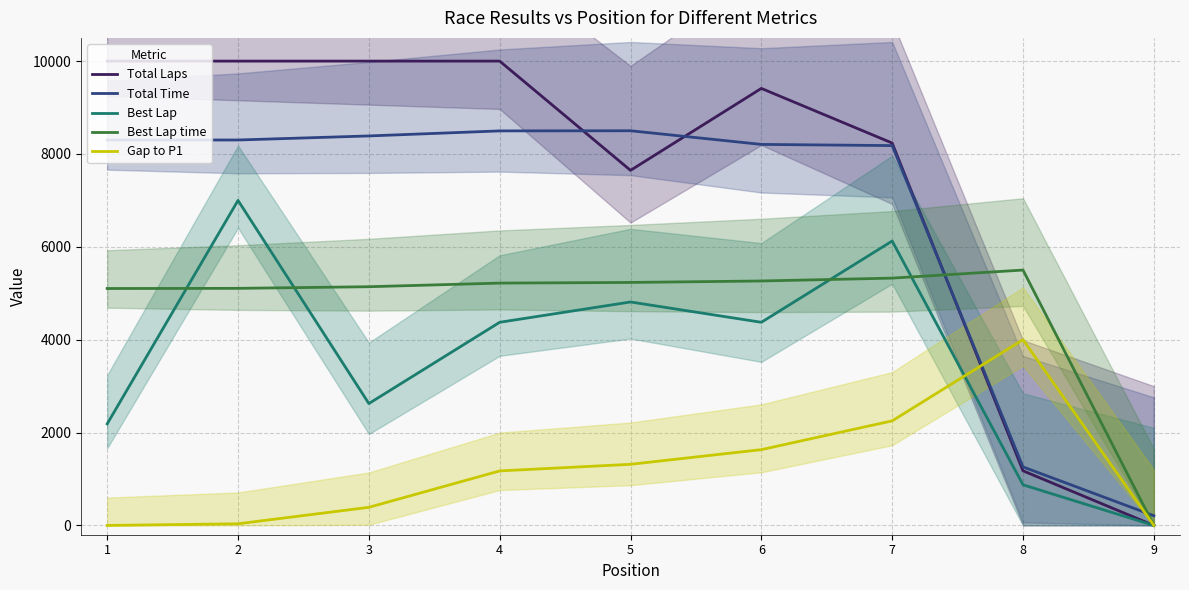

What is the approximate value of Best Lap time at 4?

5219.1